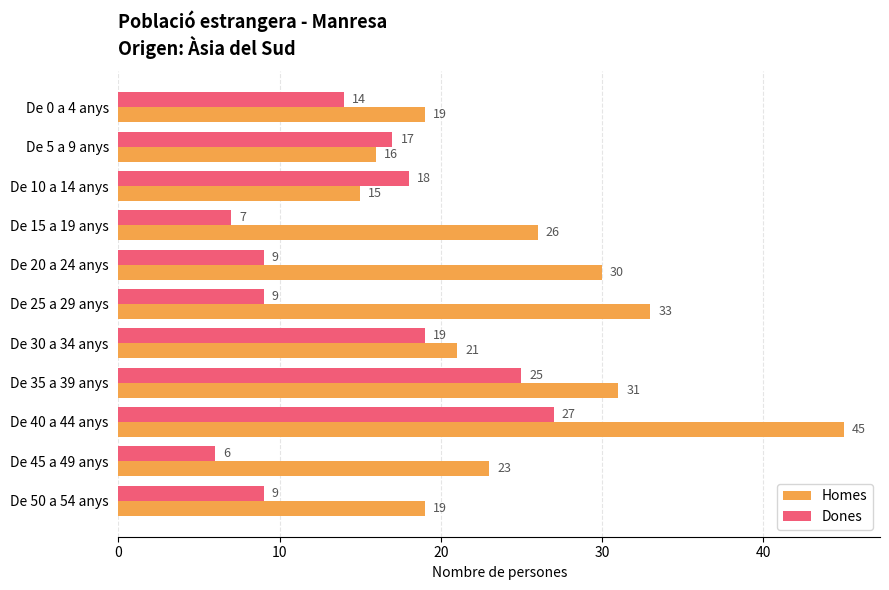

At which label is Homes closest to 30?

De 20 a 24 anys